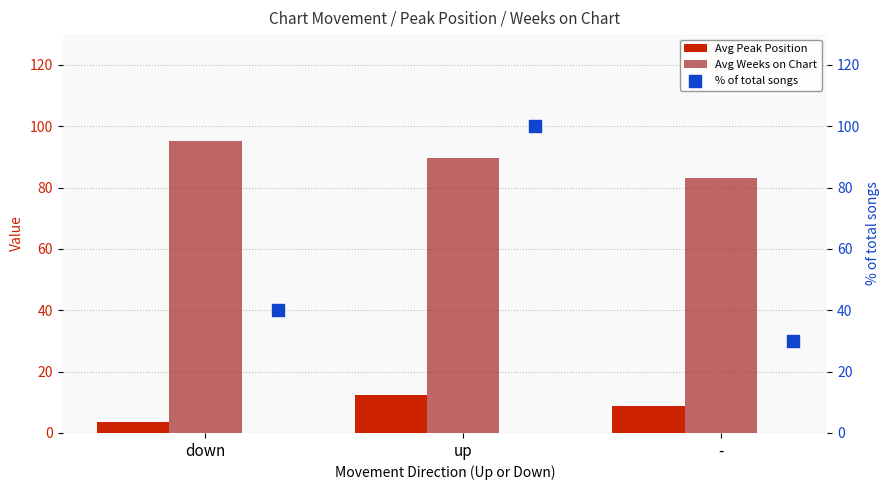

Is the value of Avg Weeks on Chart at down greater than the value of Avg Peak Position at -?

Yes